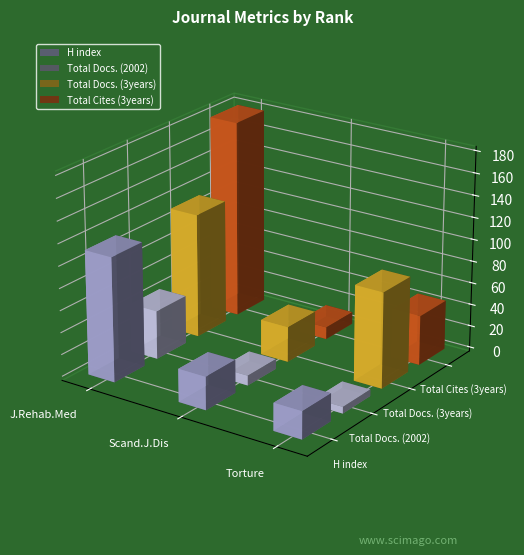

What is the difference between the highest and lowest values at Scandinavian Journal of Disability Research?

23